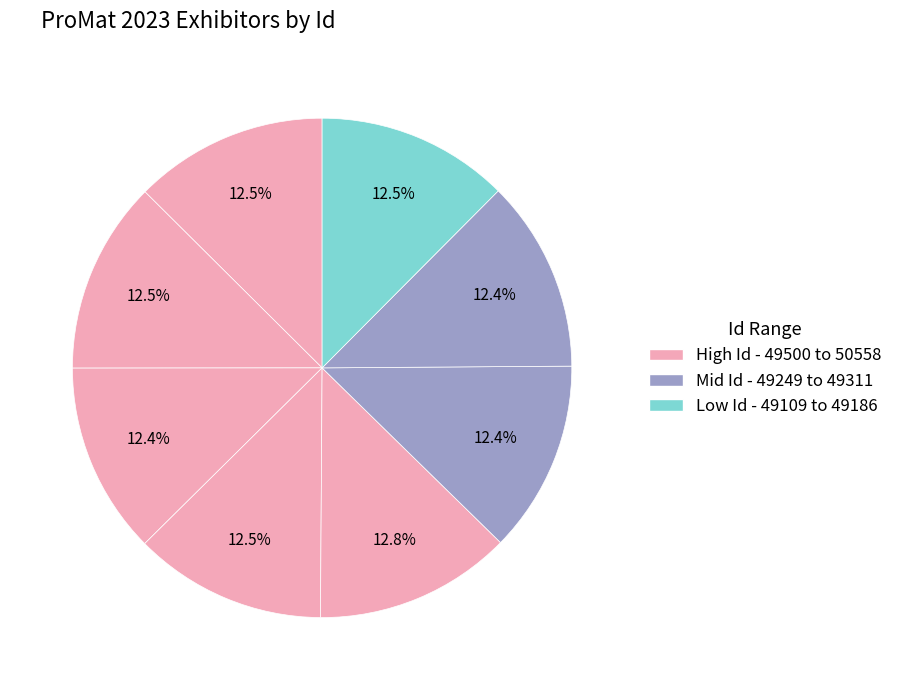

How many slices are in this pie chart?

8